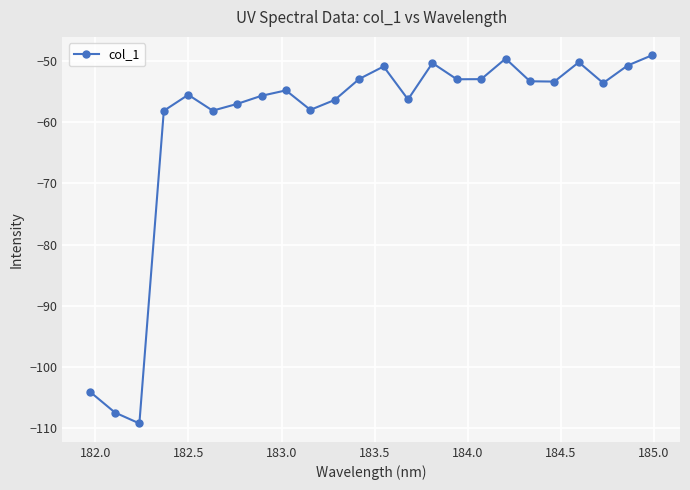

What is the value of the 24th point from the left?

-49.1